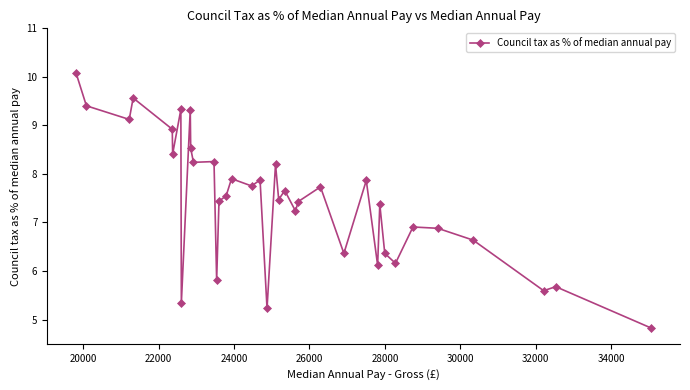

True or false: there are more than 0 points higher than both neighbors.

True